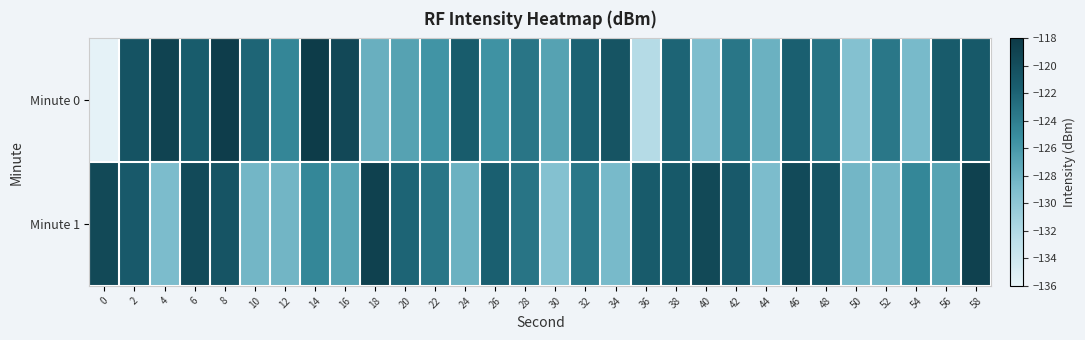

Rank the series by their average value, from lowest to highest.

Minute 0, Minute 1